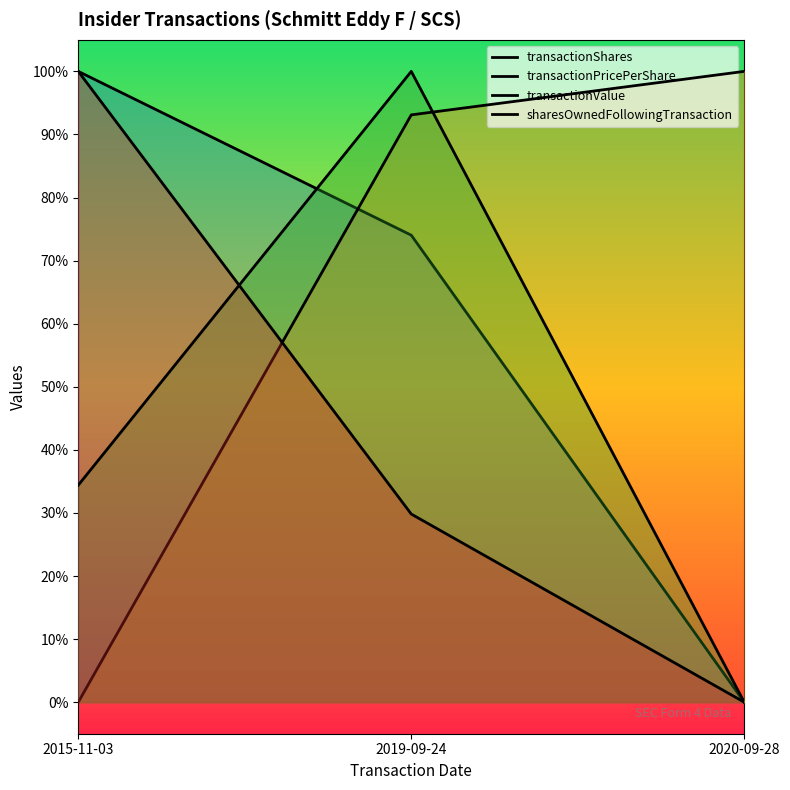

Which has a higher value, 2015-11-03 or 2020-09-28?

2015-11-03